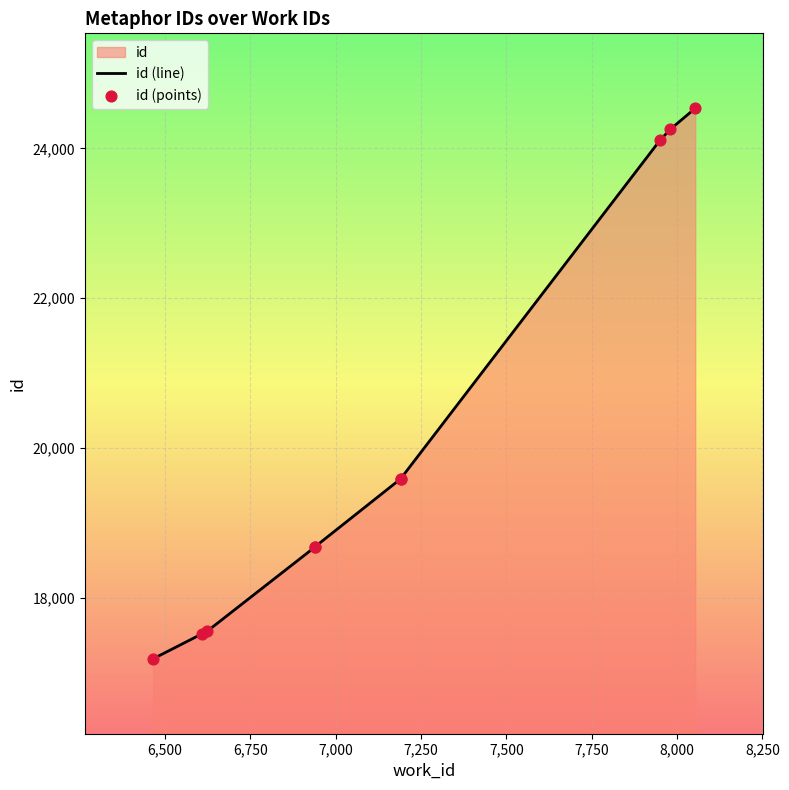

Which series contains the highest Y value?

id (line)